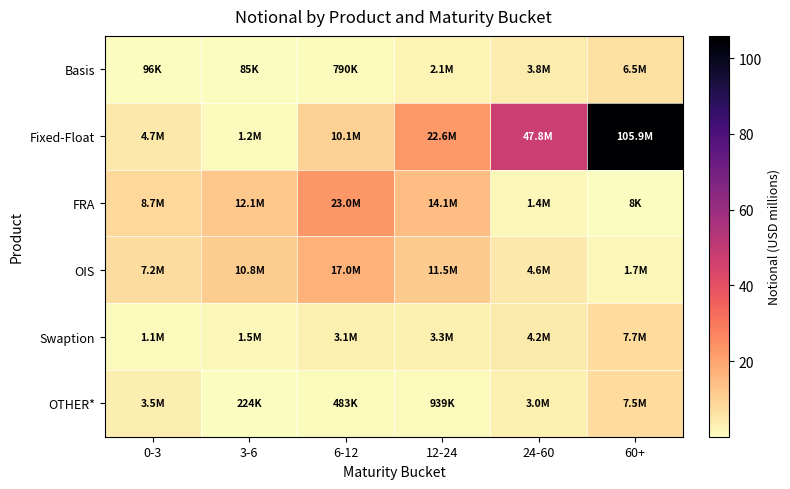

Which series has the largest total across all categories?

Fixed-Float